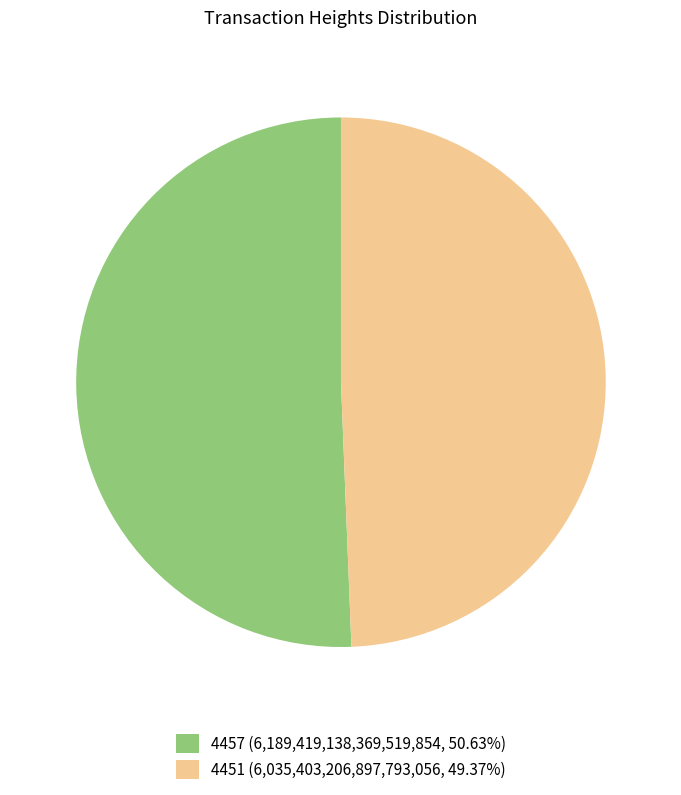

Which slice is the largest?

4457